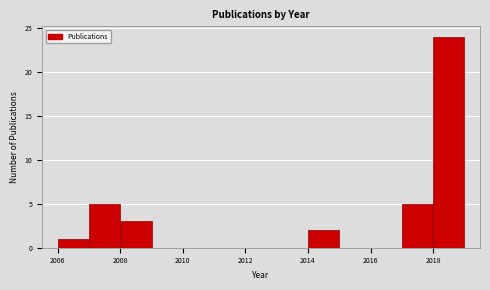

Over which range of the x-axis is the bar tallest?

2018 to 2019